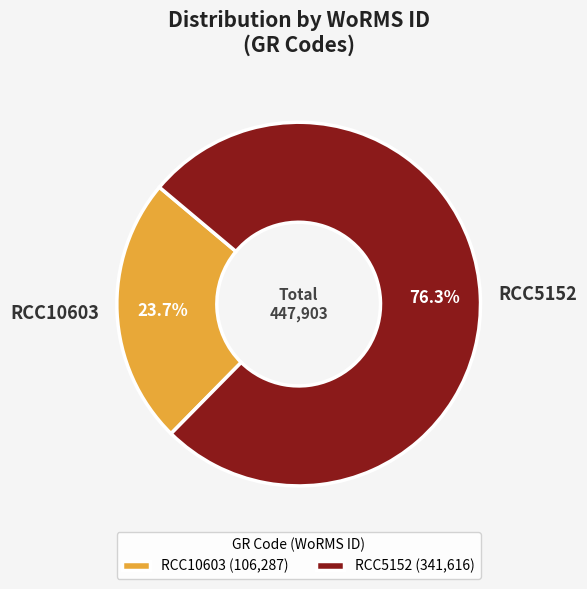

Combined, what portion of the pie is RCC5152 and RCC10603?

100.0%